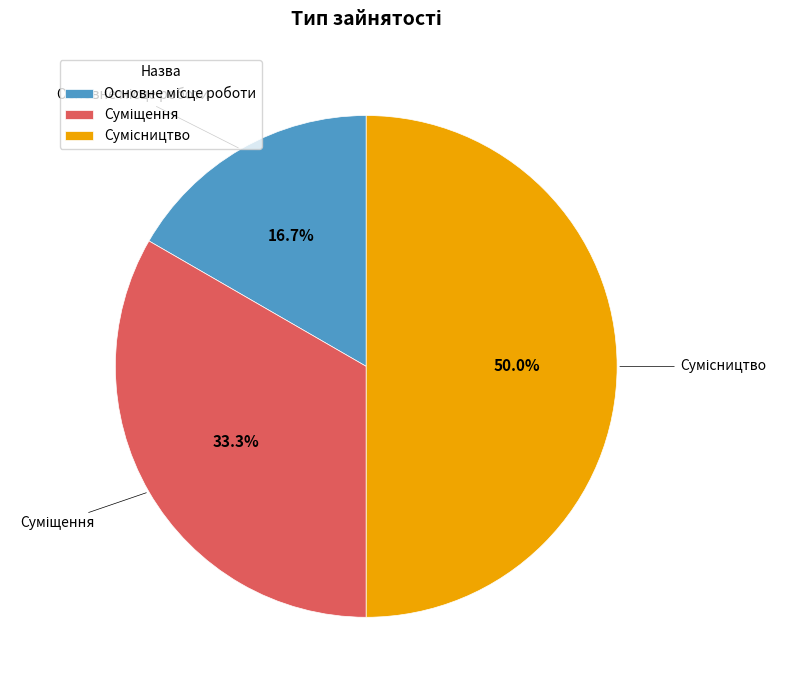

Is Суміщення the majority of the pie?

No